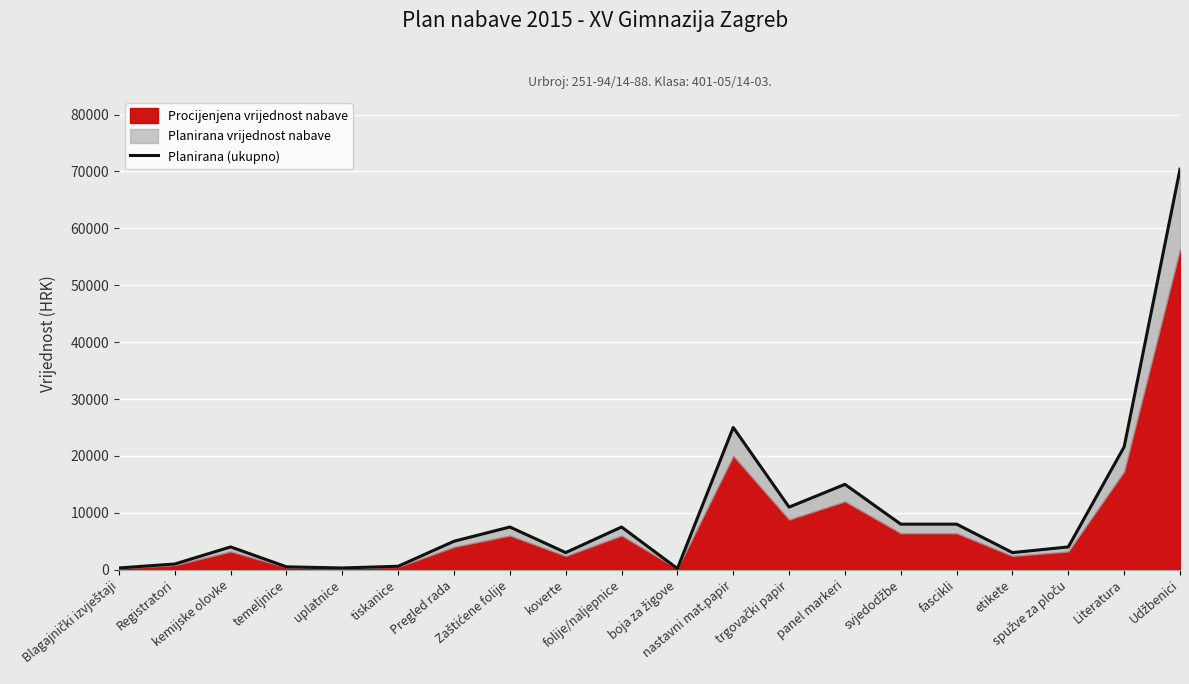

What is the sum of the values at Udžbenici and Registratori?

71400